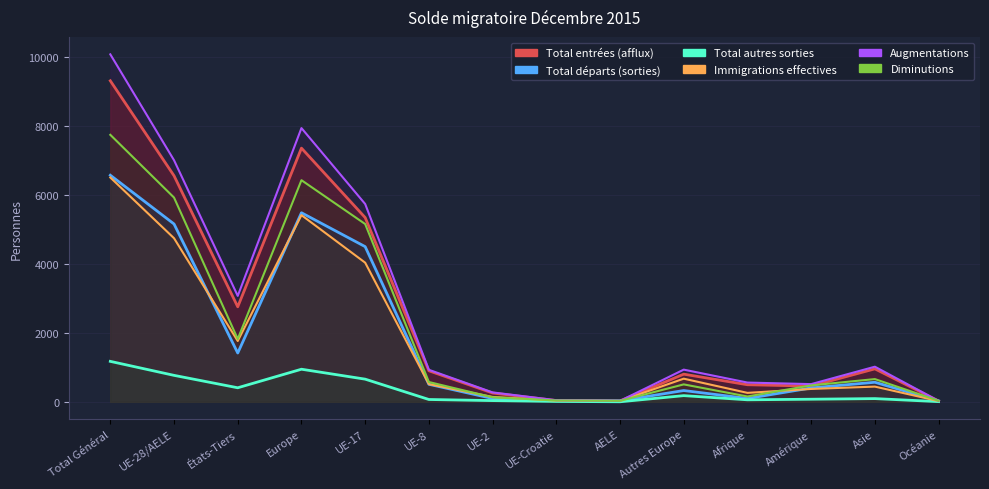

How many data points in Immigrations effectives are above 511?

6